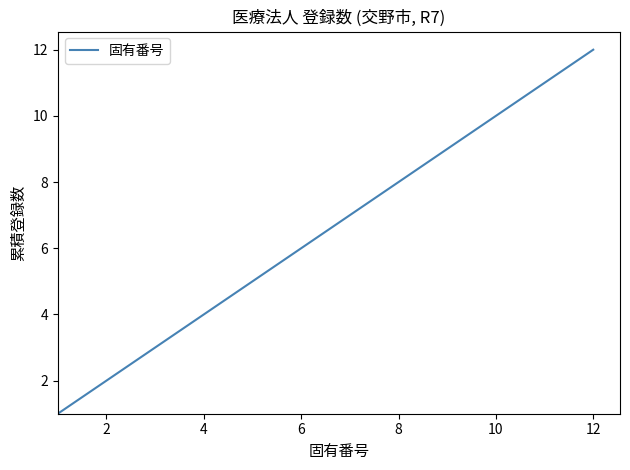

What is the maximum value shown in the chart?

12